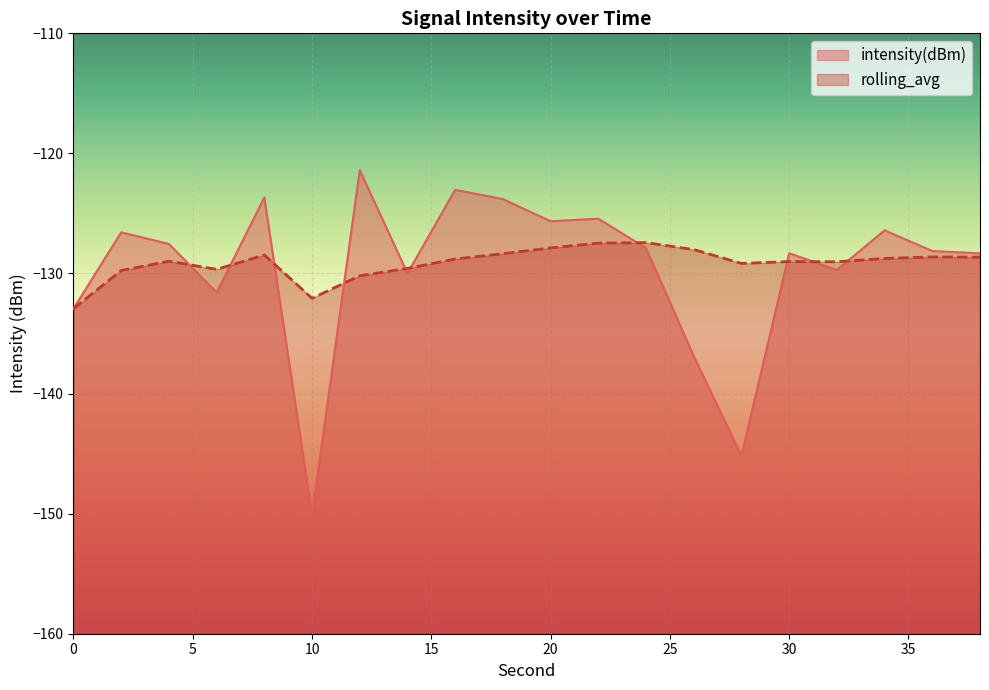

True or false: intensity(dBm) and rolling_avg cross at least once.

True